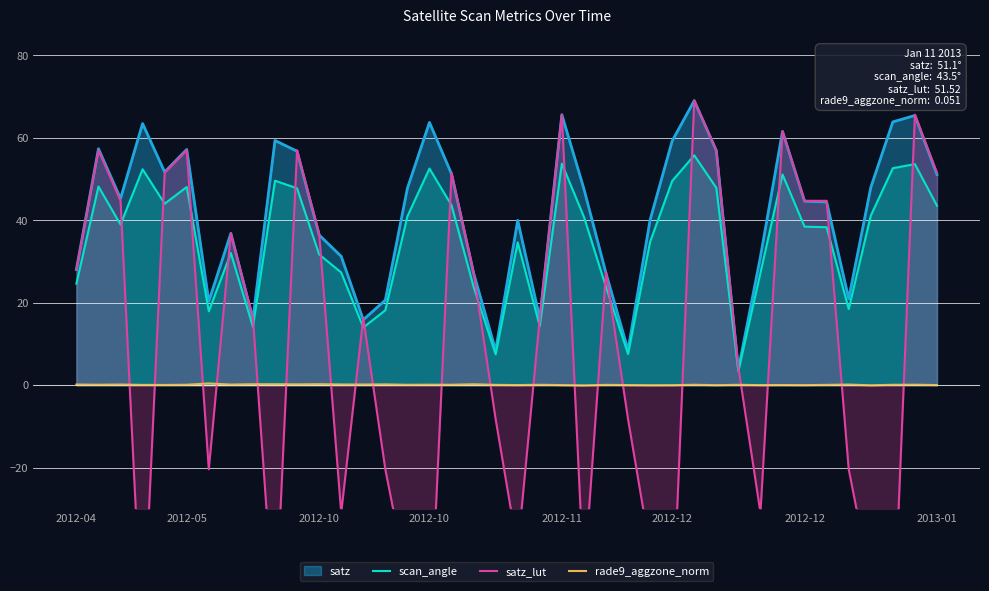

At how many categories does at least one series exceed 7?

39